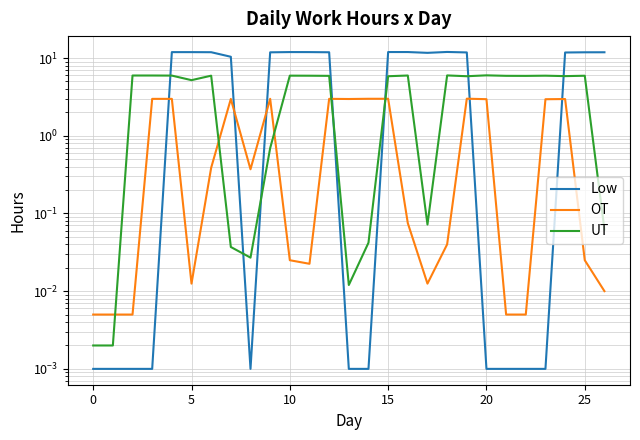

What are all the series names shown in the legend?

Low, OT, UT